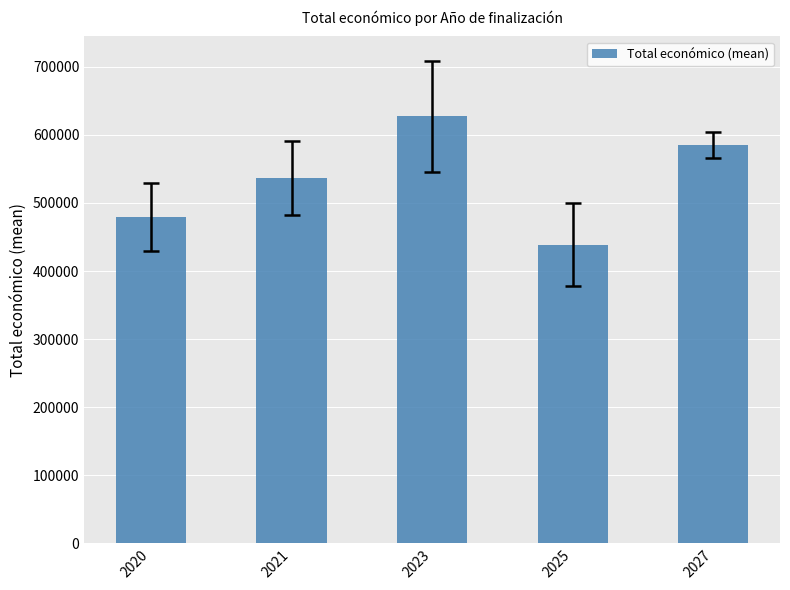

What is the change in value from 2023 to 2025?

-188753